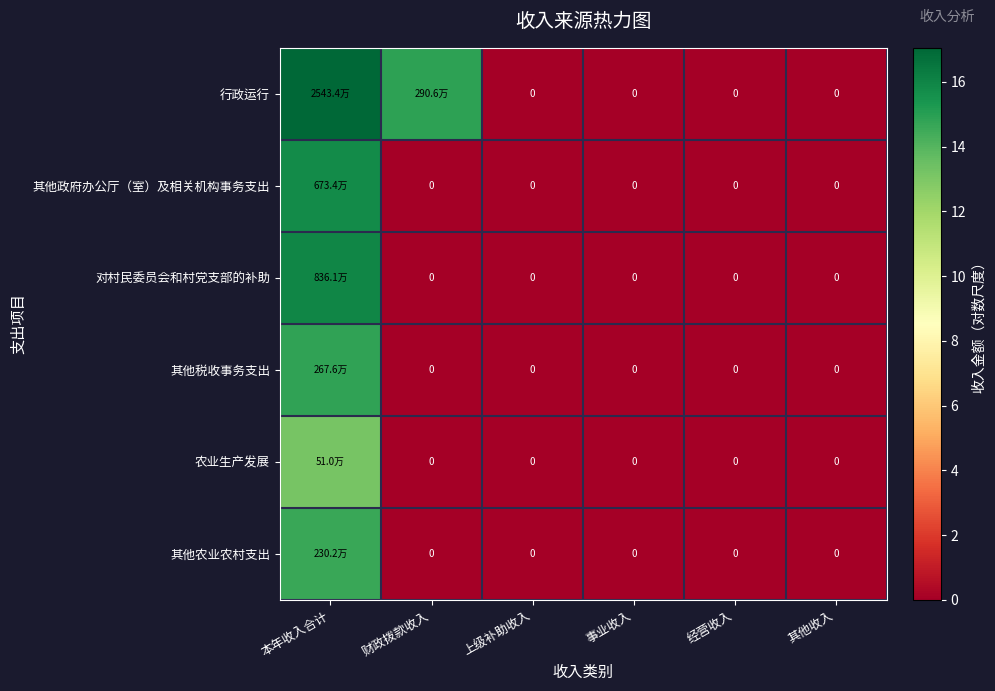

What is the highest value of the 其他税收事务支出 series?

14.8